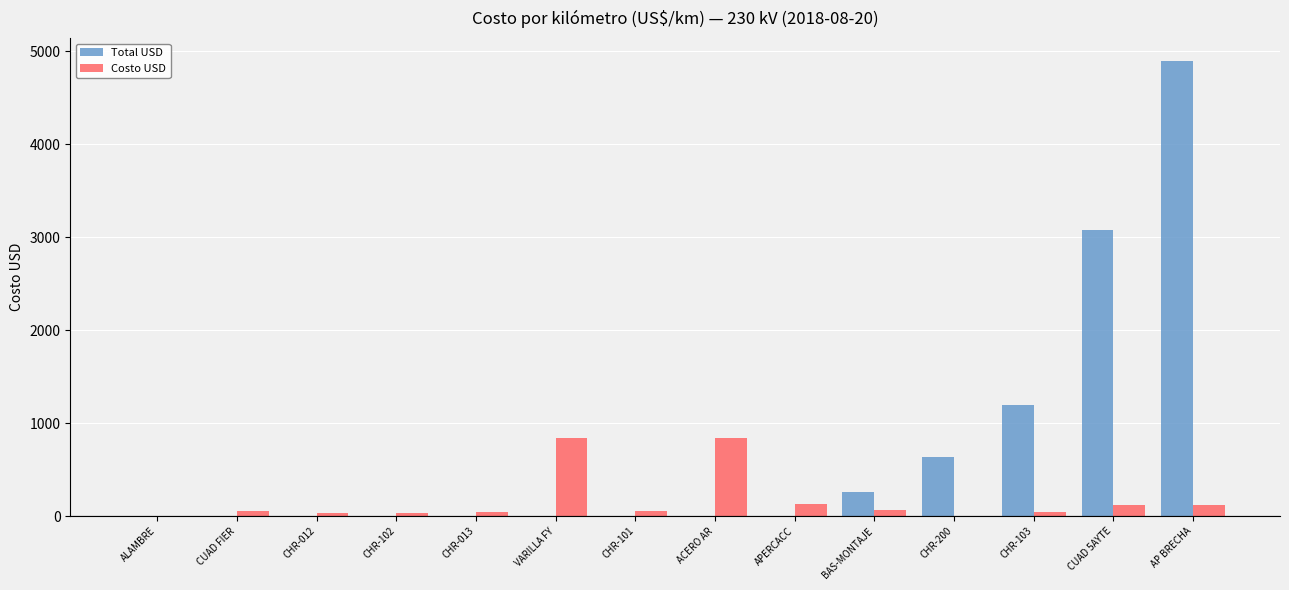

Which series changed the most between ACERO AR and APERCACC?

Costo USD